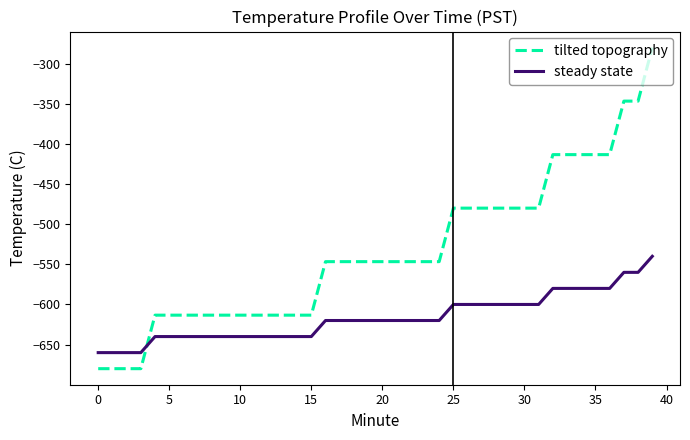

Which series ends up on top after the final intersection of tilted topography and steady state?

tilted topography